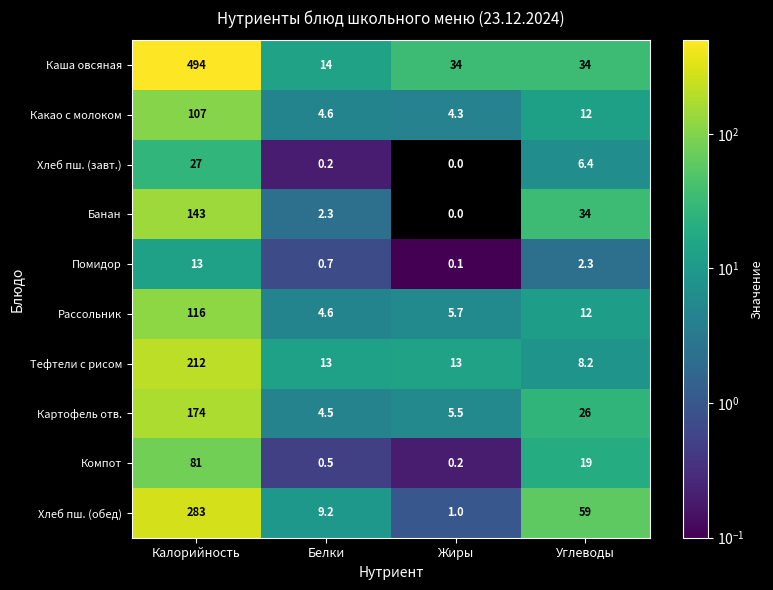

True or false: Каша овсяная has a value of 34.0 at Жиры.

True